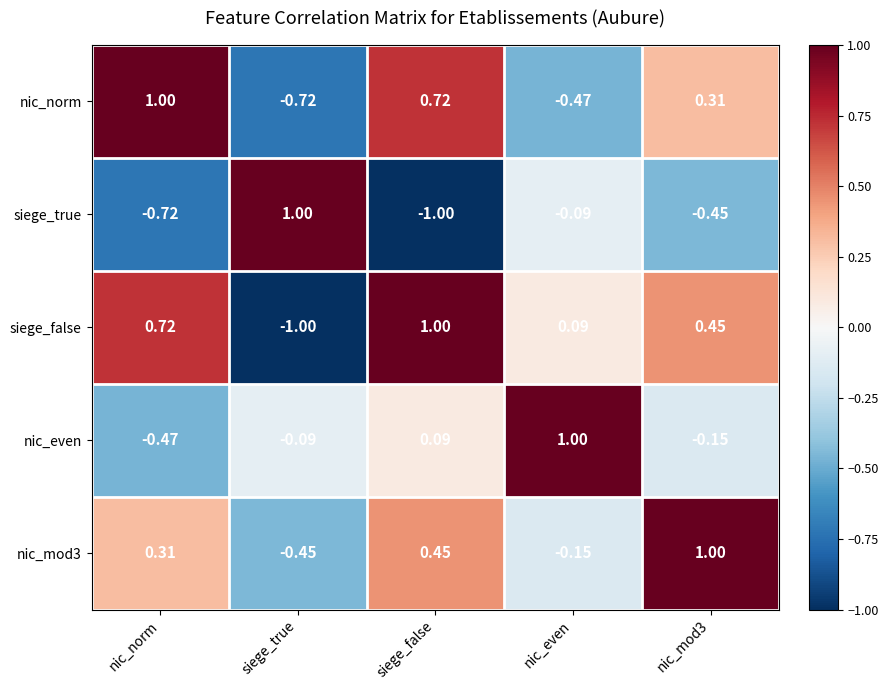

At which label does siege_true first exceed 0?

siege_true